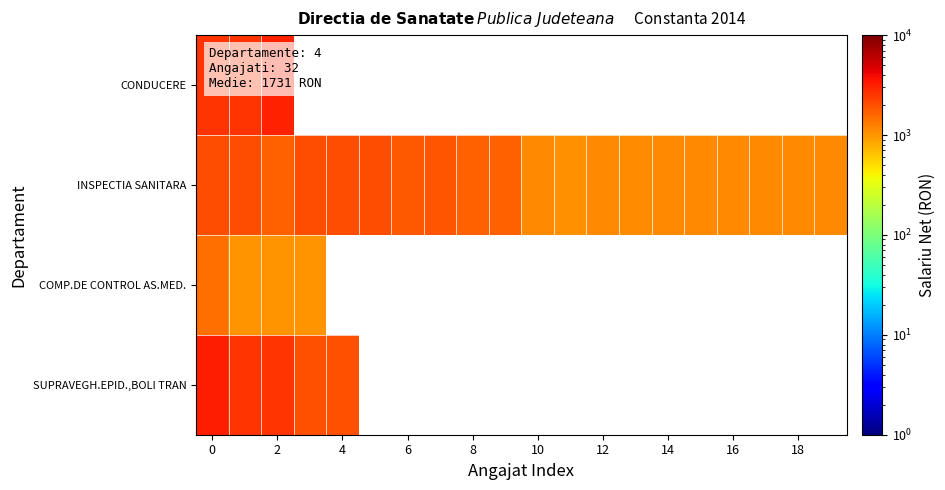

Which series has the largest total across all categories?

INSPECTIA SANITARA